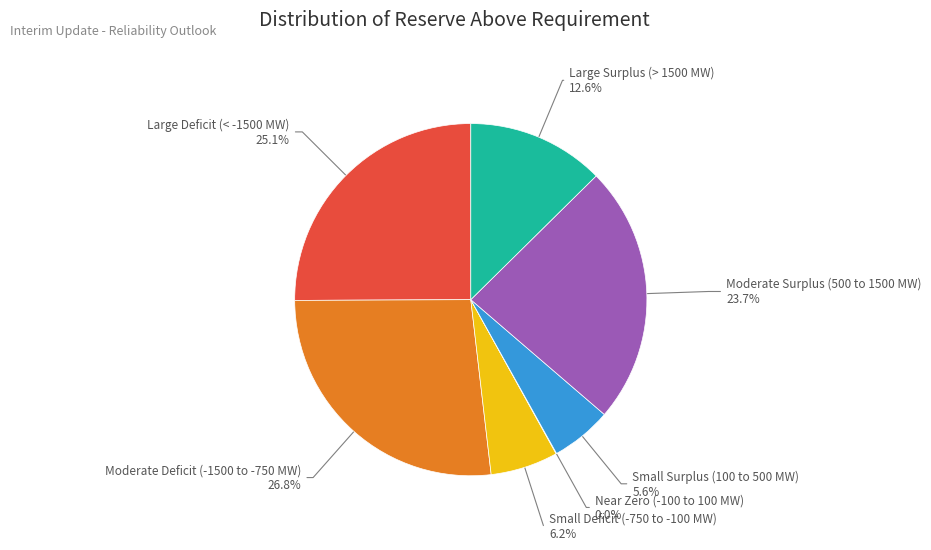

Does Large Deficit (< -1500 MW) account for over 50% of the chart?

No